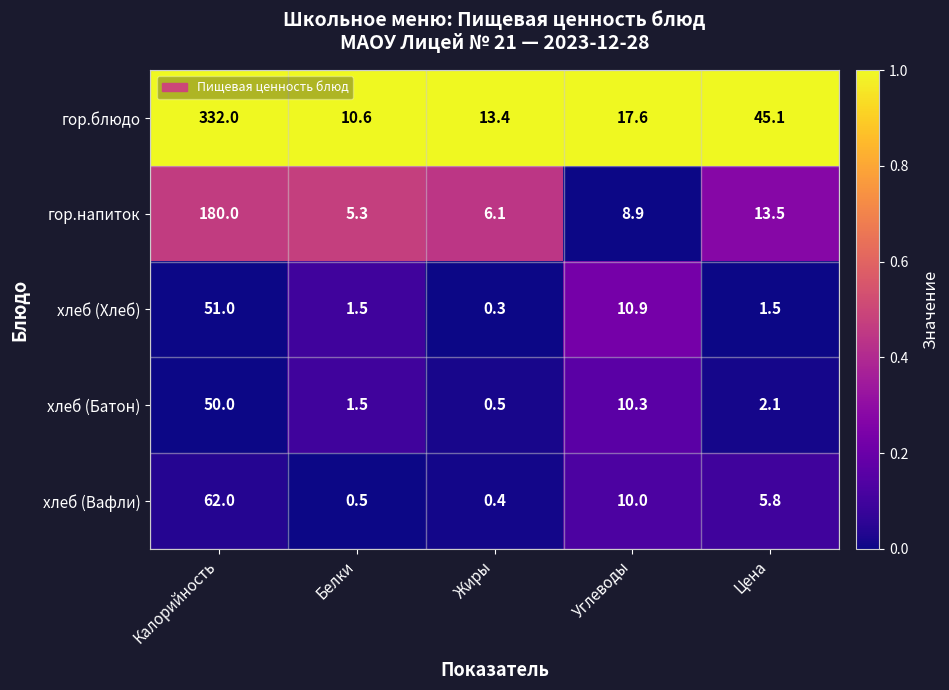

Reading right to left, extract all data points from this chart.

гор.блюдо: 45.1	17.6	13.4	10.6	332.0
гор.напиток: 13.5	8.9	6.1	5.3	180.0
хлеб (Хлеб): 1.5	10.9	0.3	1.5	51.0
хлеб (Батон): 2.1	10.3	0.5	1.5	50.0
хлеб (Вафли): 5.8	10.0	0.4	0.5	62.0